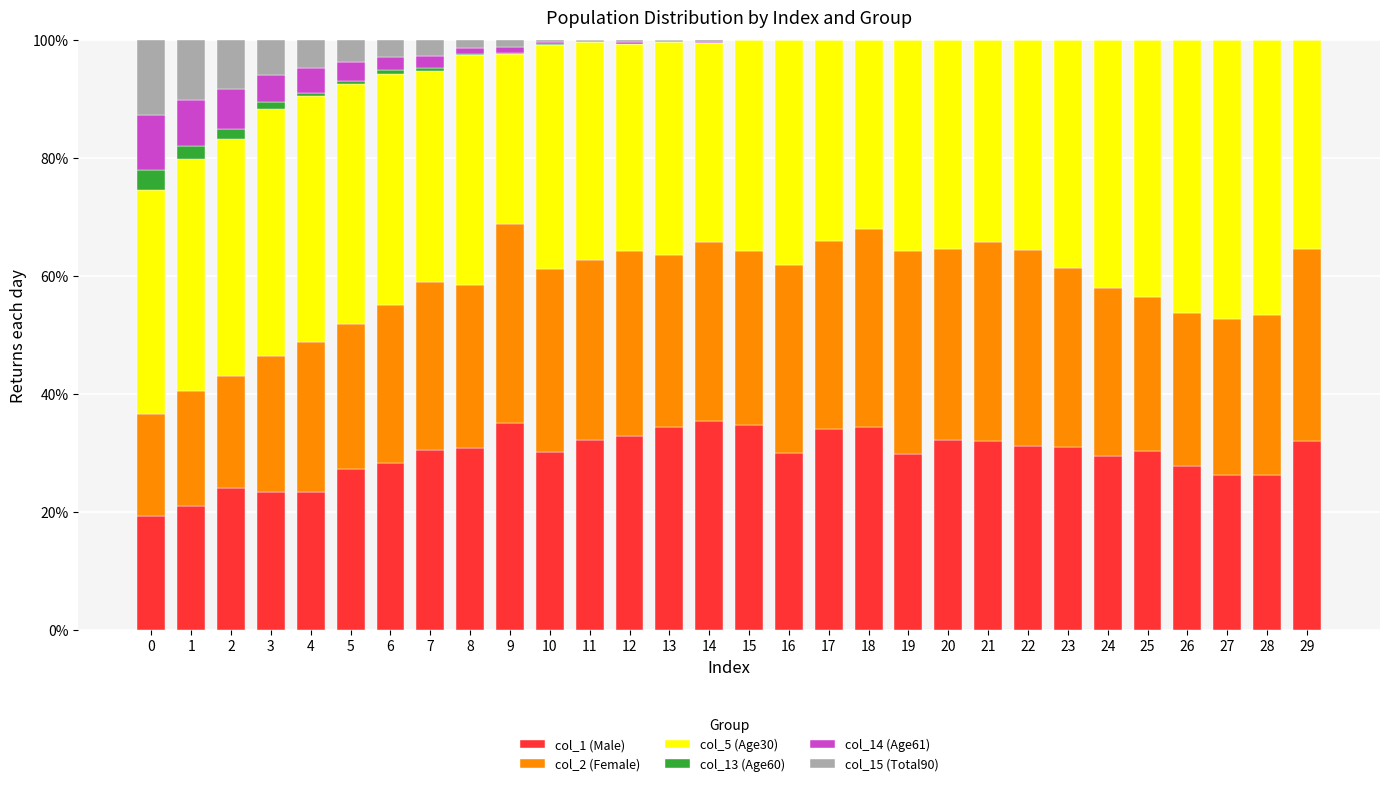

Is it true that col_1 (Male) equals 59.8 at 14?

False